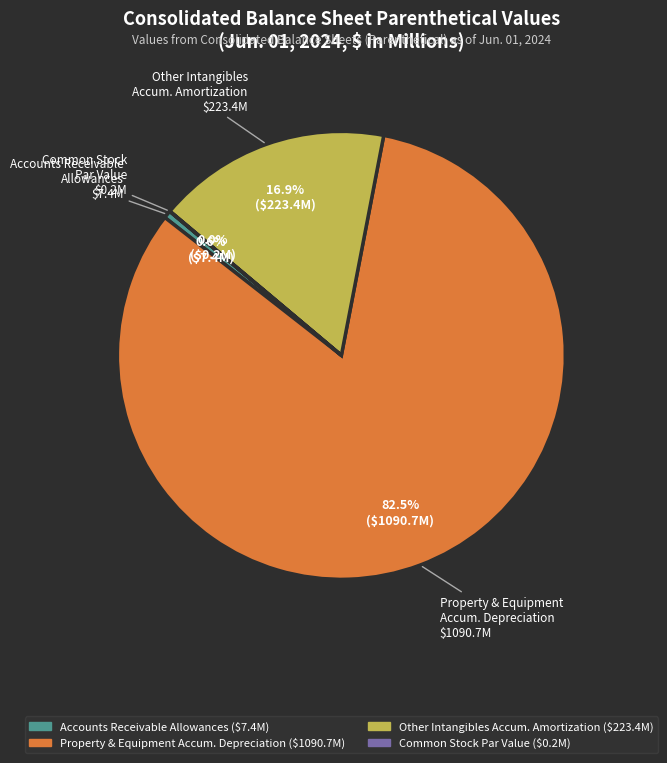

Does any single category account for the majority?

Yes